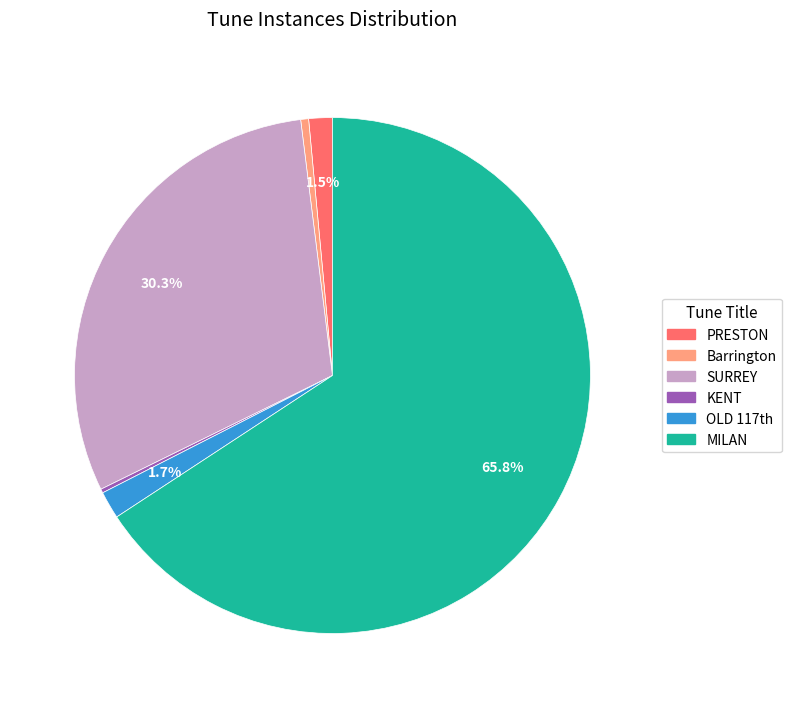

What percentage is NOT represented by SURREY?

69.7%